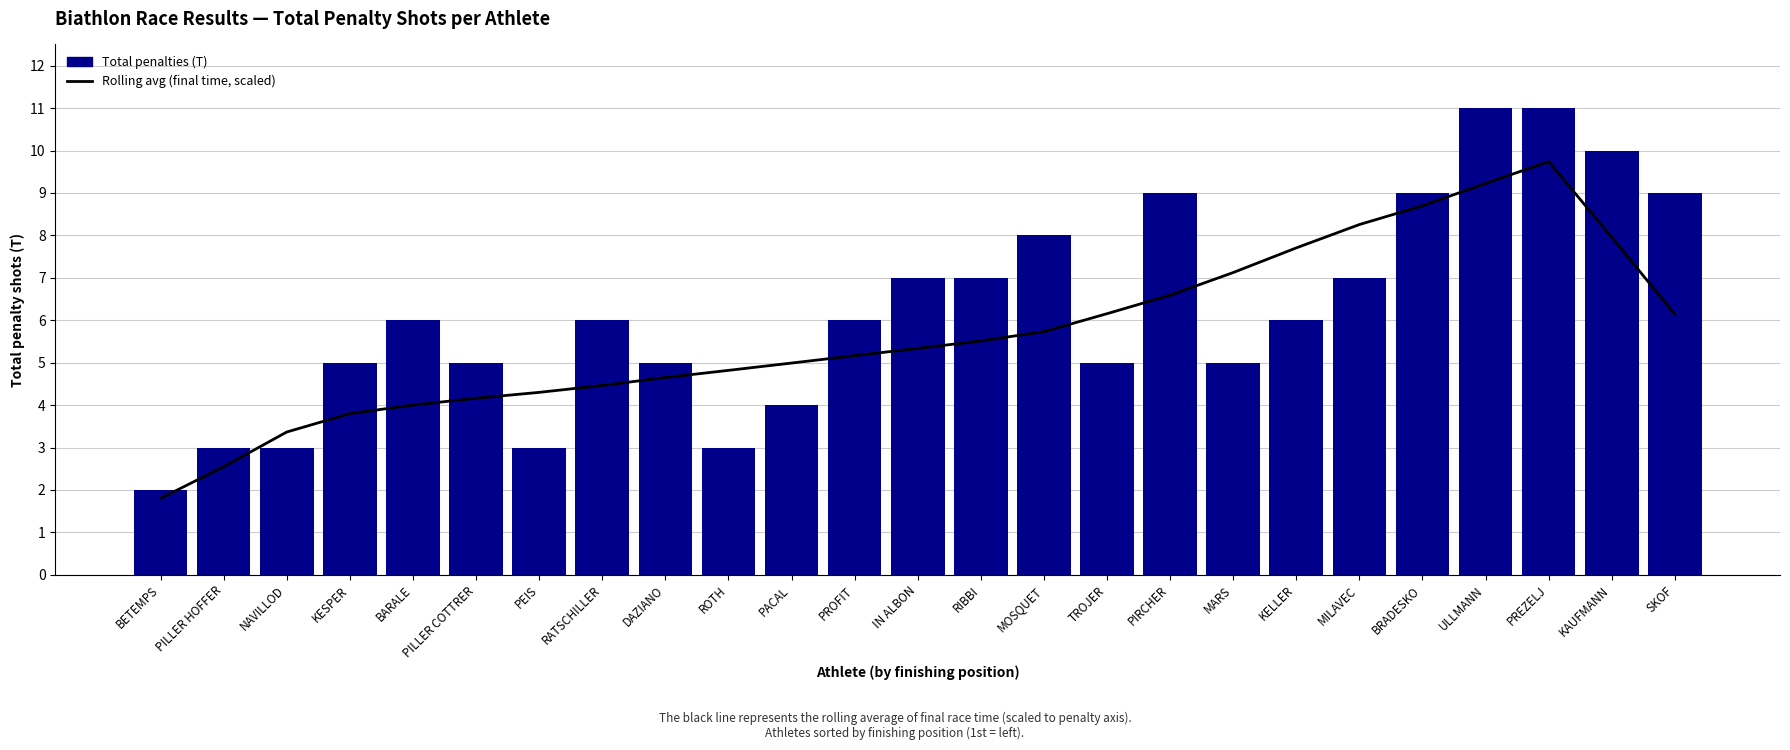

Between PEIS and TROJER, which series saw the biggest shift?

Total penalties (T)